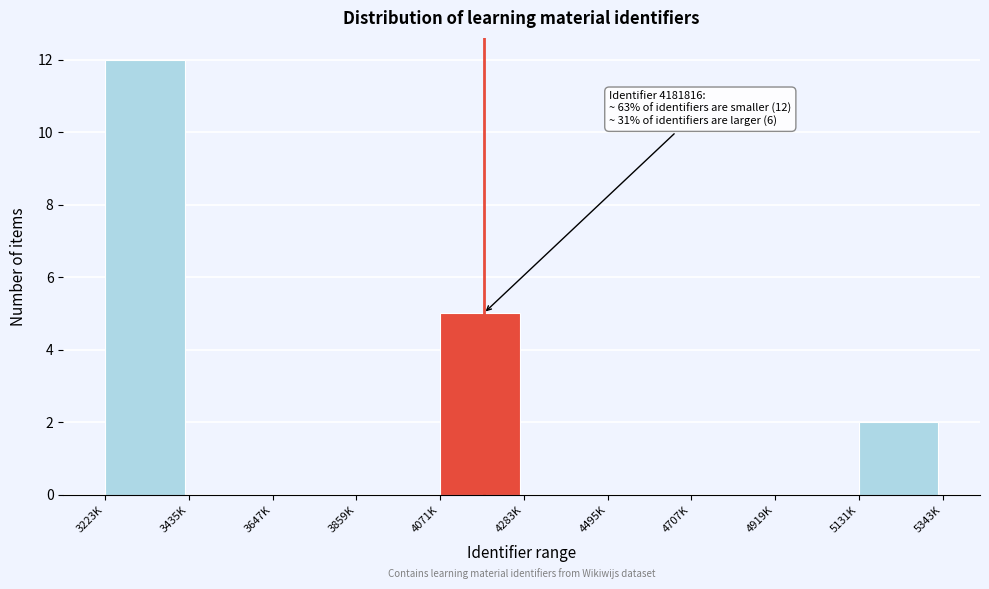

Reading left to right, what are all the values shown in this chart?

3223K=12	3435K=0	3647K=0	3859K=0	4071K=5	4283K=0	4495K=0	4707K=0	4919K=0	5131K=2